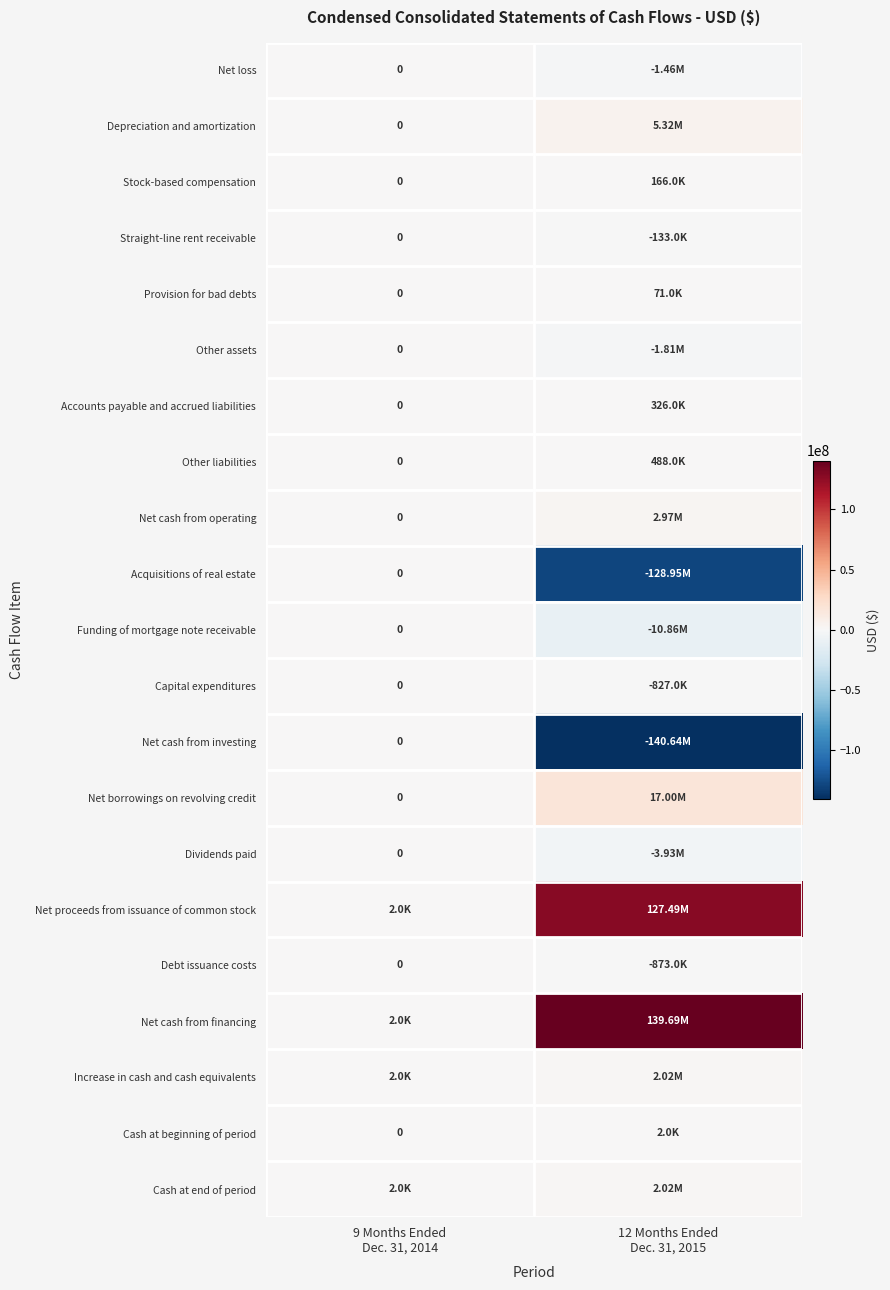

Which series has the largest range (max minus min)?

Net cash from investing